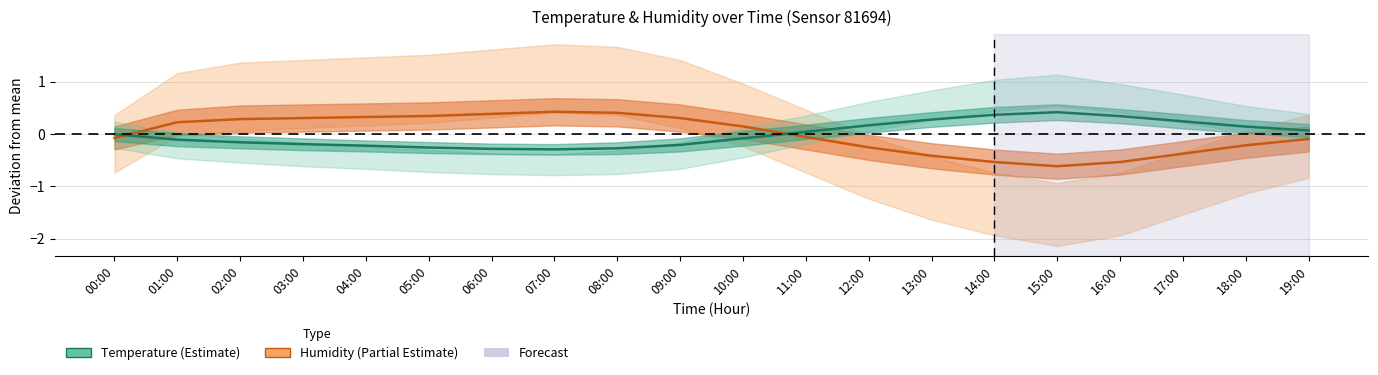

At which label does temperature first exceed 0?

11:00